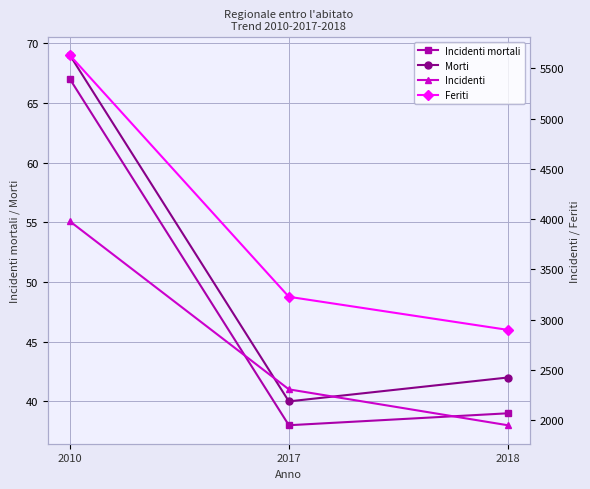

What is the difference between the maximum and minimum values in the Incidenti mortali series?

29